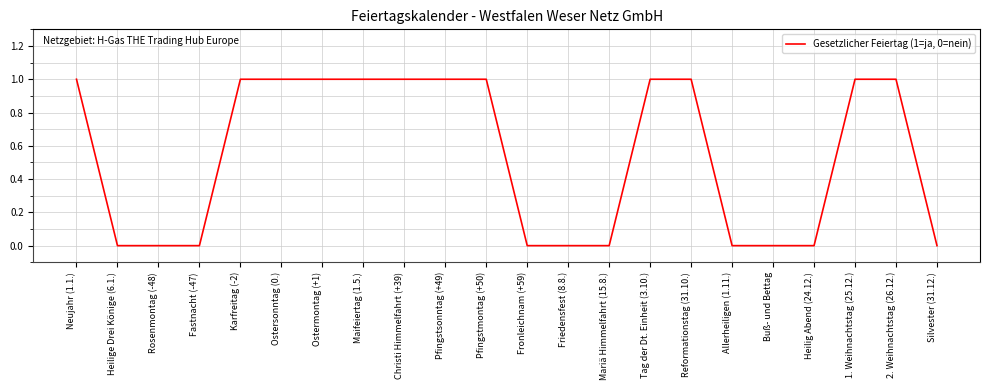

What position from the right is 2. Weihnachtstag (26.12.)?

2